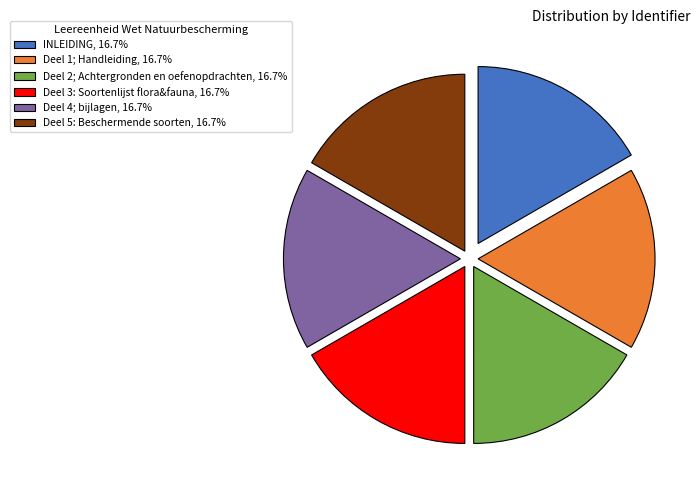

Count the number of slices in the pie.

6